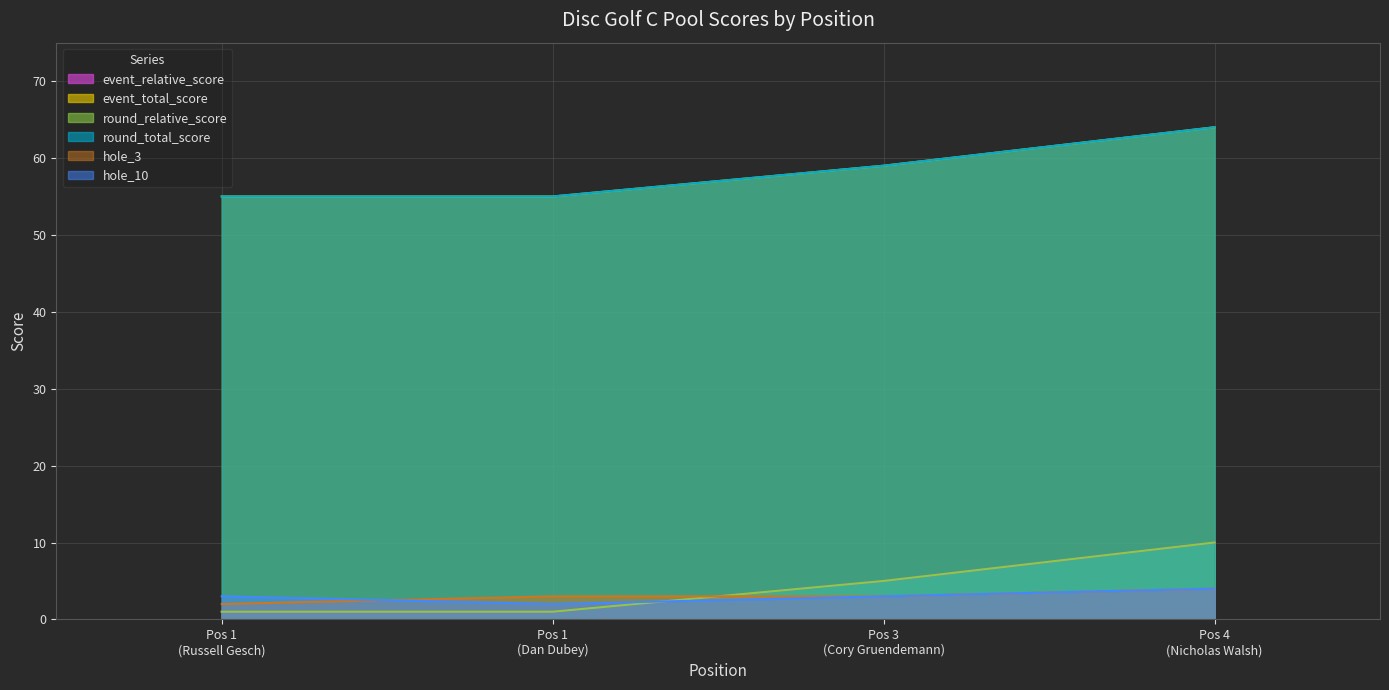

Does the chart display data point markers on the line(s)?

No